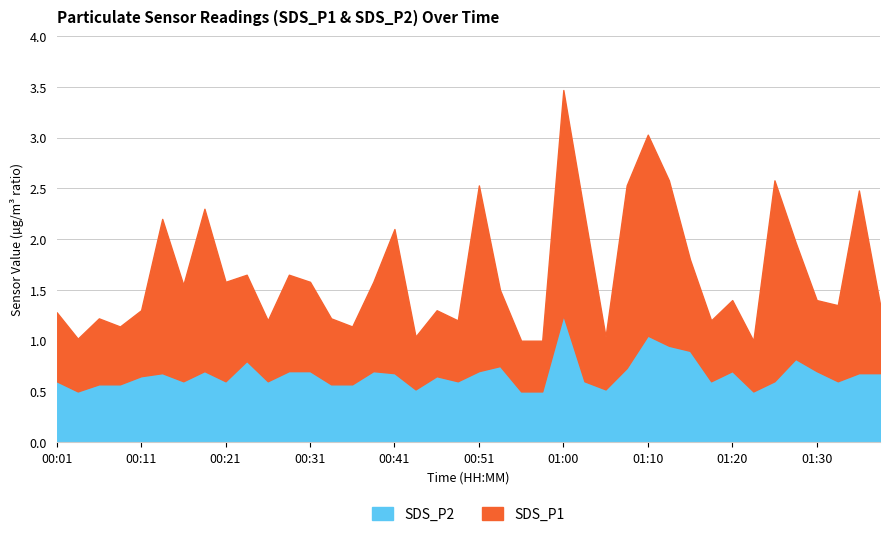

What is the average value of the SDS_P1 series?

1.0